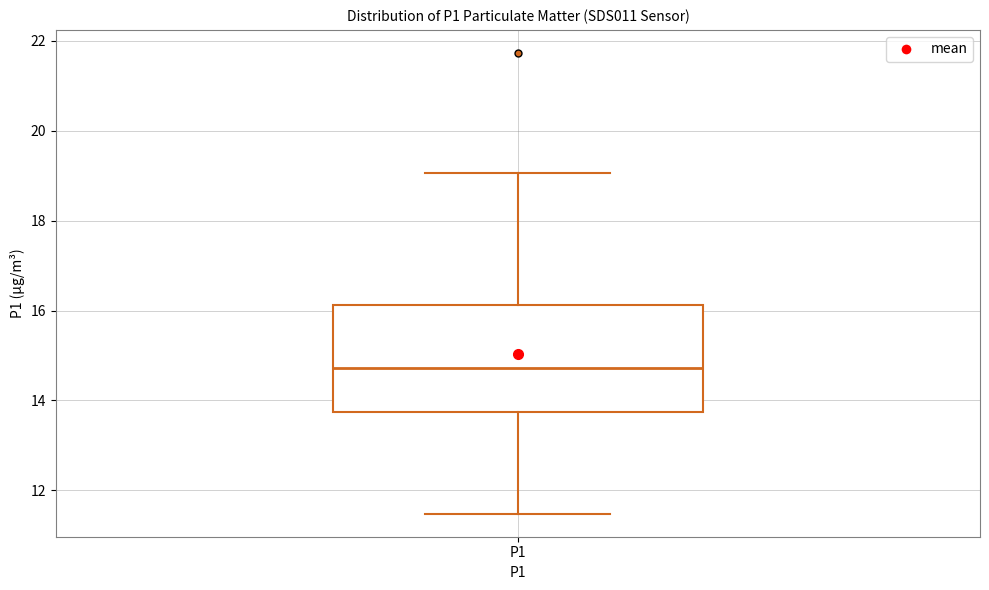

Transcribe this box plot: give where the median line is, the range the box spans, and where the two whiskers end, as read against the y-axis. The values are not printed on the chart, so give them approximately, as read against the axis.

median 14.8, box 13.8 to 16.2, whiskers 11.4 to 19.0